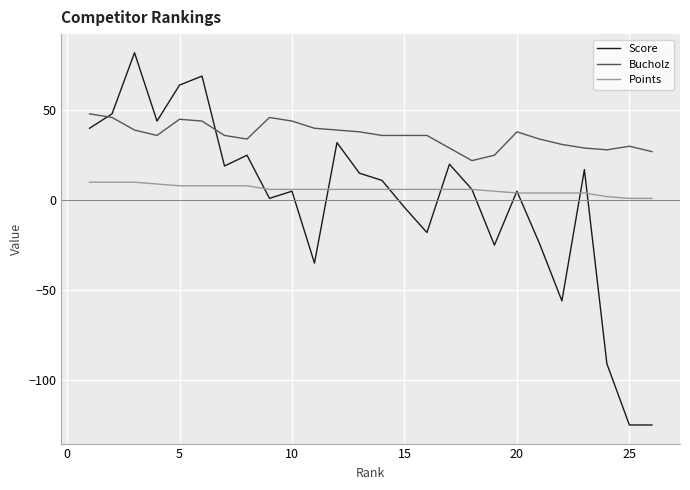

Reading left to right, transcribe all the data shown in this chart.

Score: 40	48	82	44	64	69	19	25	1	5	-35	32	15	11	-4	-18	20	6	-25	5	-24	-56	17	-91	-125	-125
Bucholz: 48	46	39	36	45	44	36	34	46	44	40	39	38	36	36	36	29	22	25	38	34	31	29	28	30	27
Points: 10	10	10	9	8	8	8	8	6	6	6	6	6	6	6	6	6	6	5	4	4	4	4	2	1	1